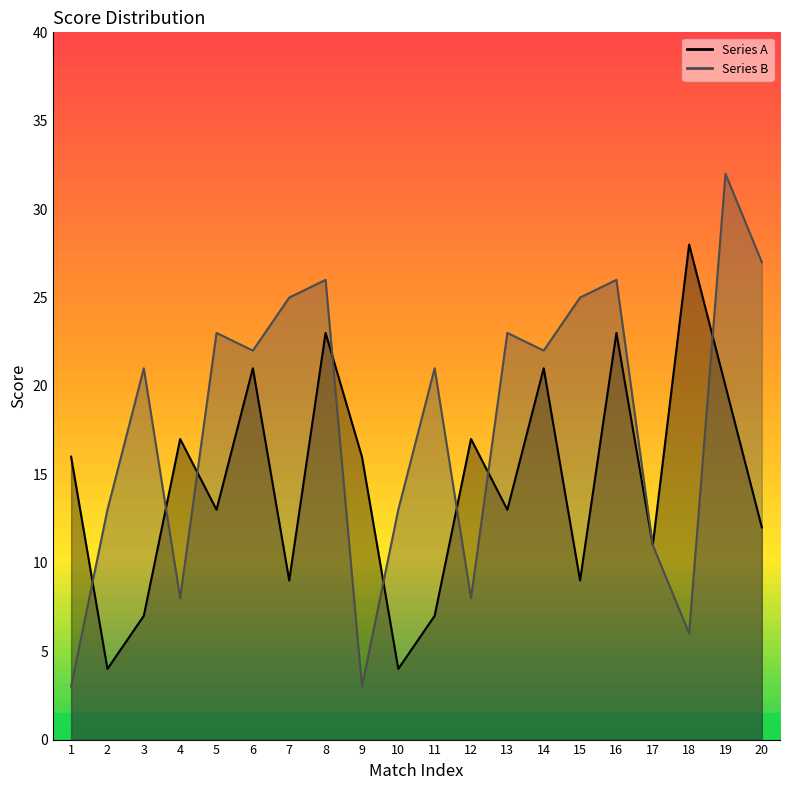

Is it true that Series B equals 26 at 16?

True